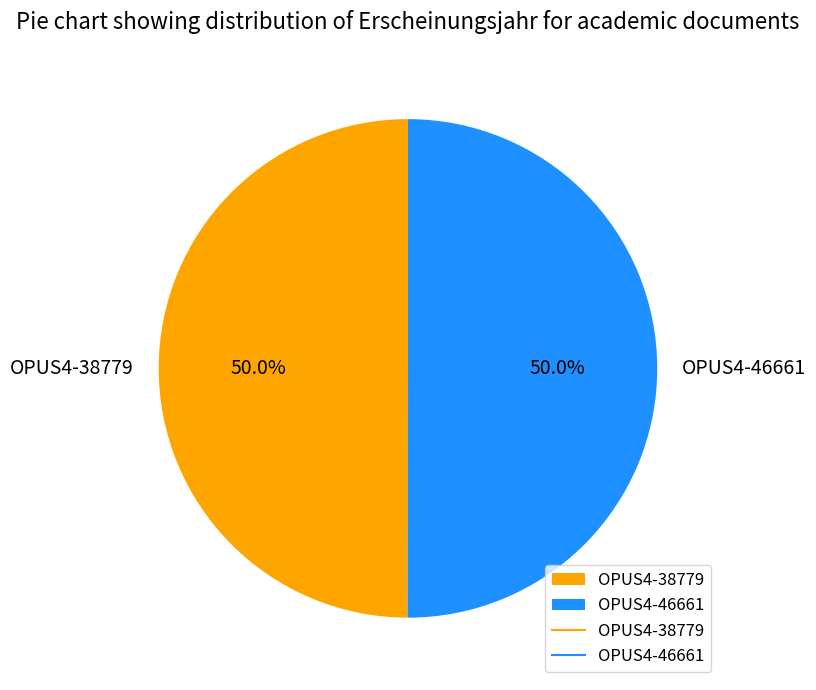

The OPUS4-38779 slice represents 50% of the pie. True or false?

True